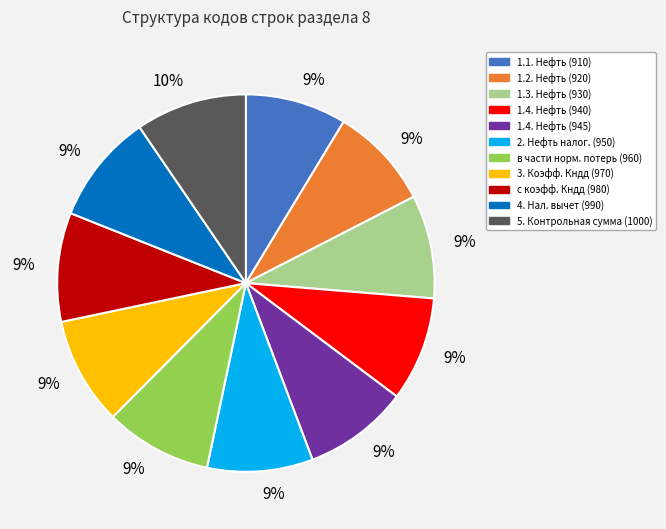

Combined, do 5. Контрольная сумма (1000) and 1.4. Нефть (945) account for over 50%?

No